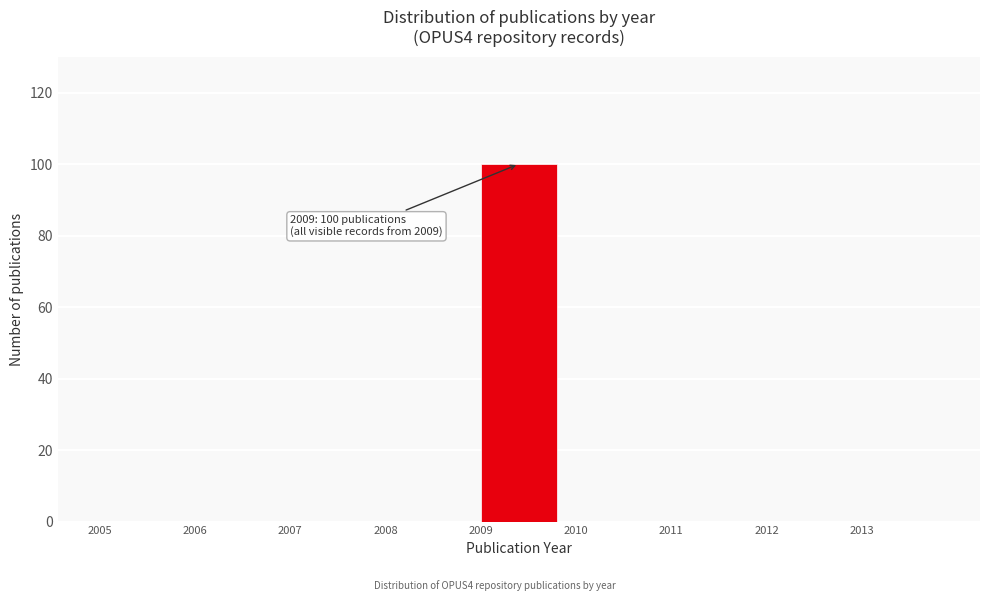

Which range on the x-axis has the tallest bar?

2009 to 2010